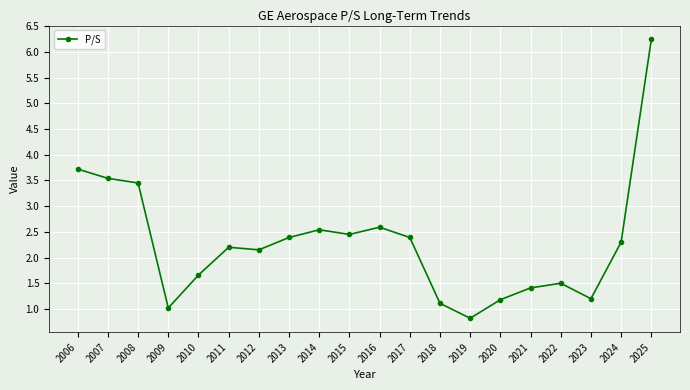

Where does the data first go above 2?

2006